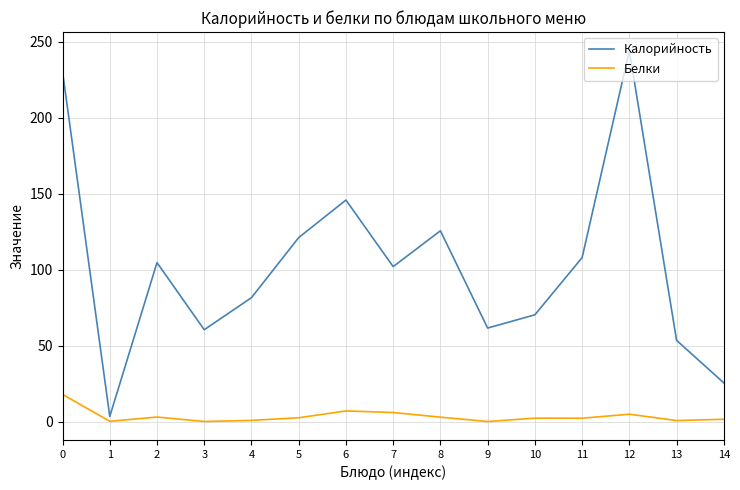

Which category has the highest value across all series?

12